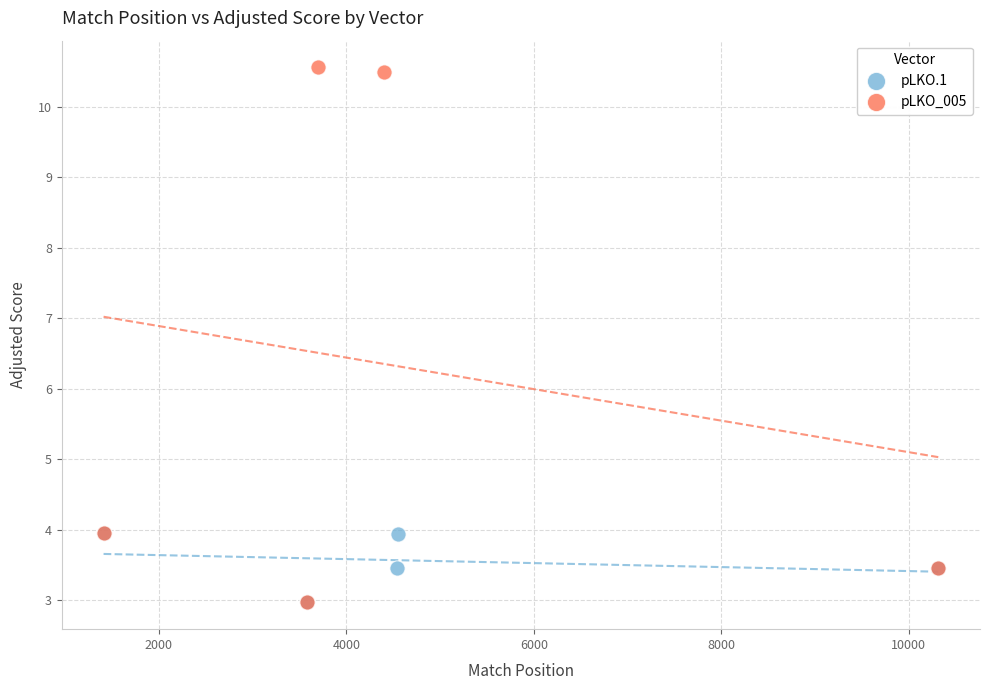

What are all the series names shown in the legend?

pLKO.1, pLKO_005